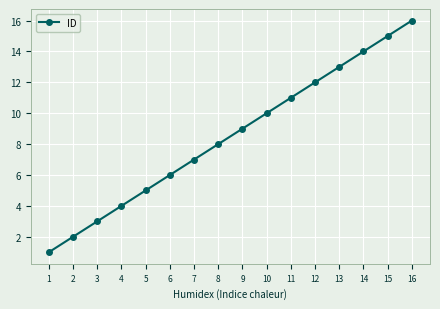

Is it true that the value at 11 is 11?

True